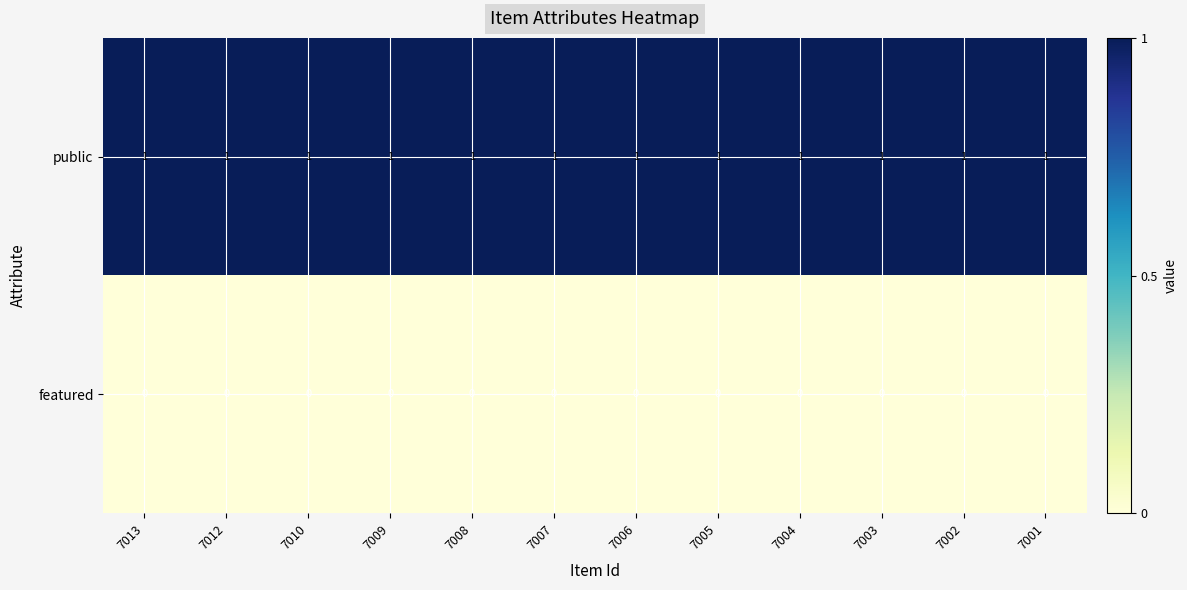

True or false: featured has a value of 0 at 7005.

True